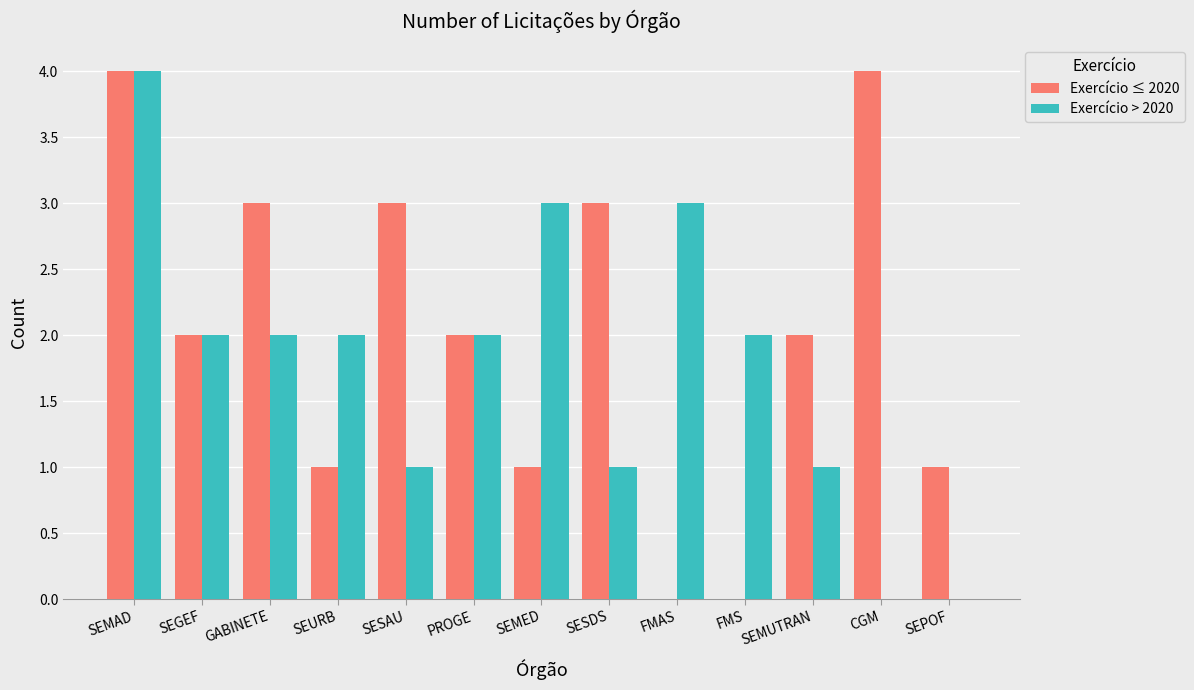

At which label does Exercício > 2020 reach its peak?

SEMAD